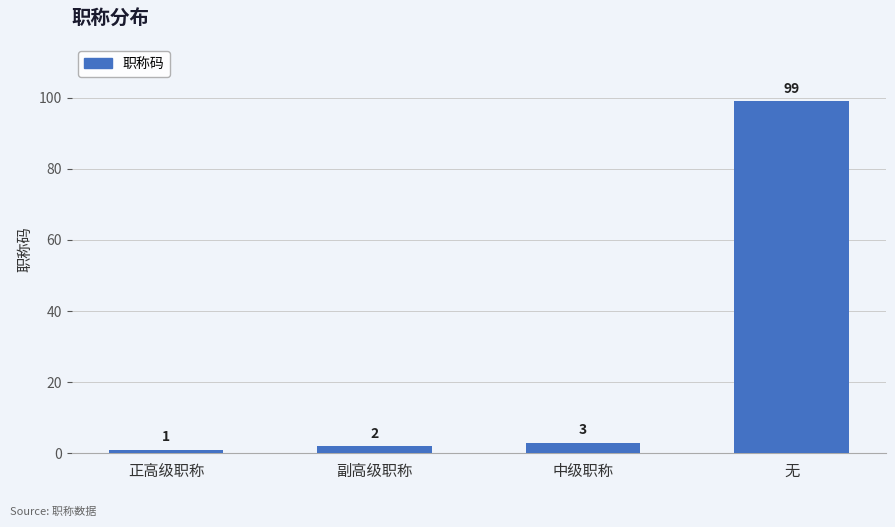

List the labels in order of value, largest first.

无, 中级职称, 副高级职称, 正高级职称